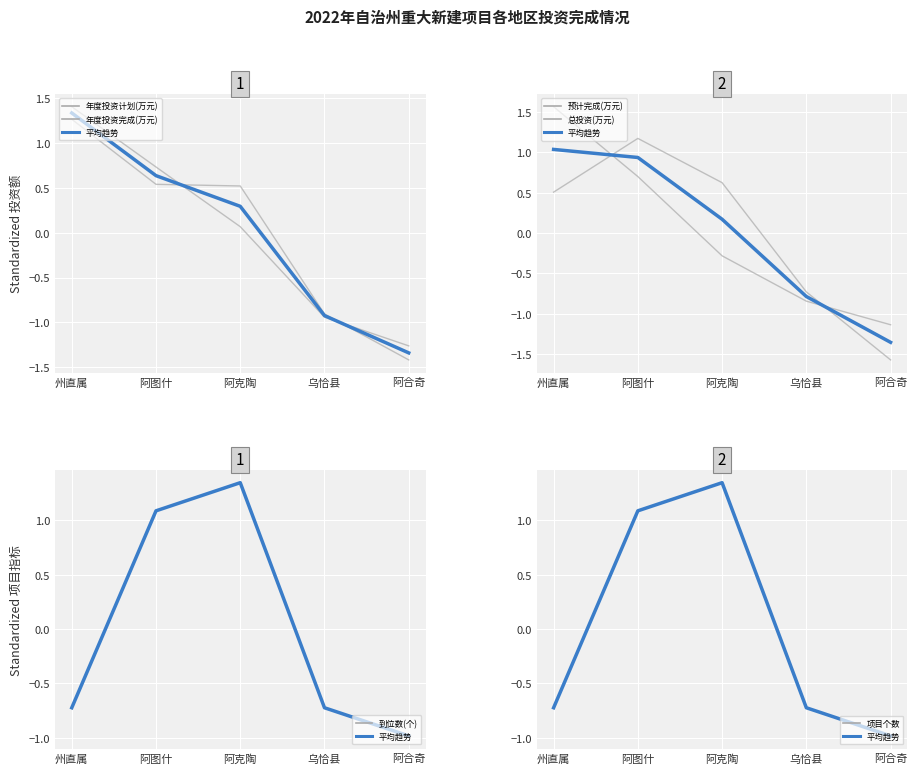

What is the difference between the highest and lowest values at 阿克陶?

1.6